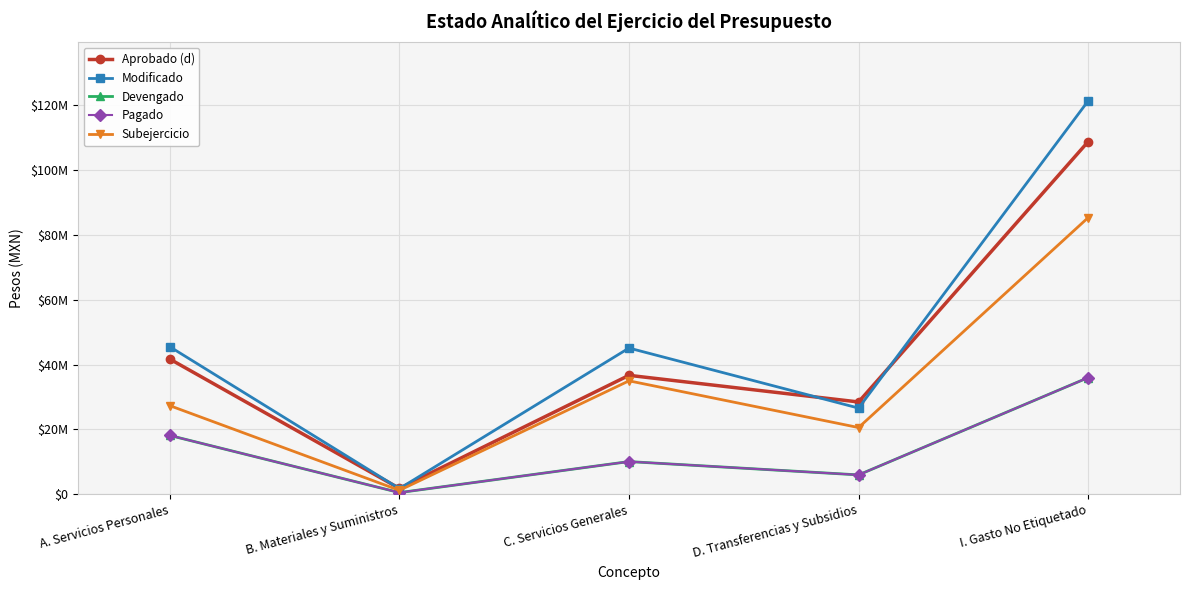

Does the chart have visible grid lines?

Yes